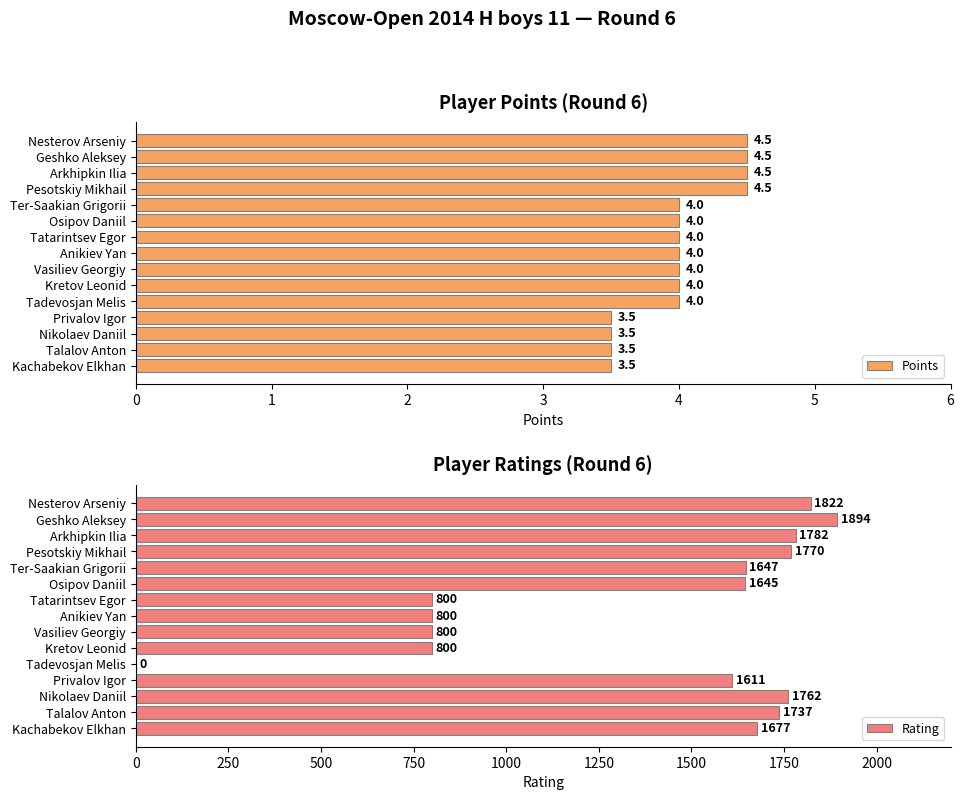

What is the difference between the second highest and second lowest values in the Rating series?

1022.0